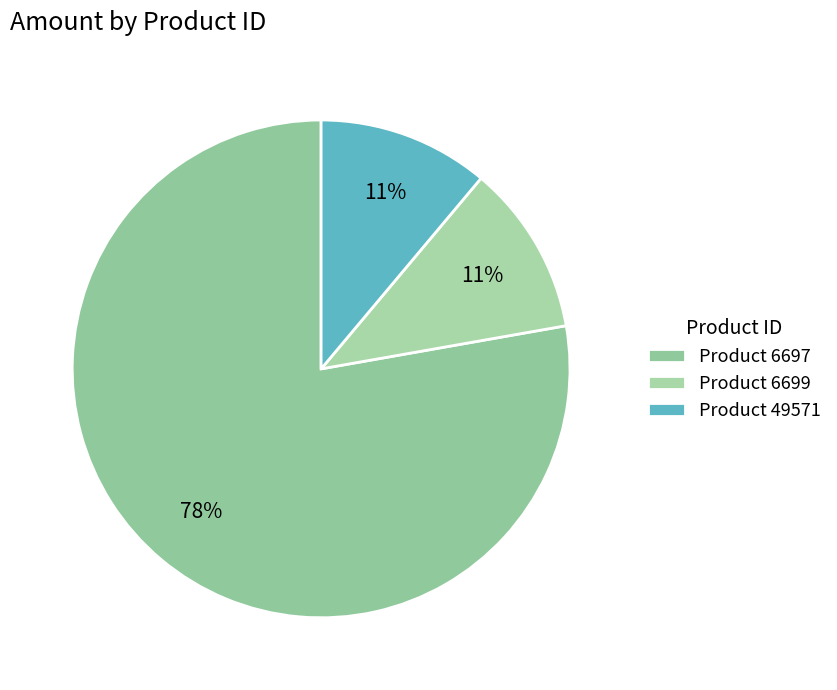

How many segments does this pie chart have?

3